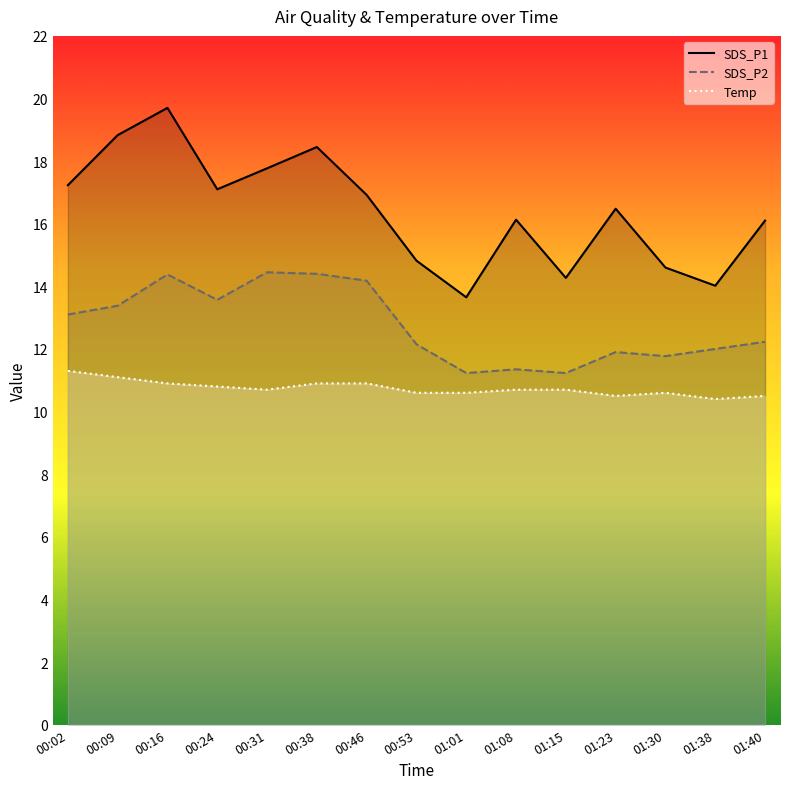

What is the sum of all SDS_P1 values?

246.1